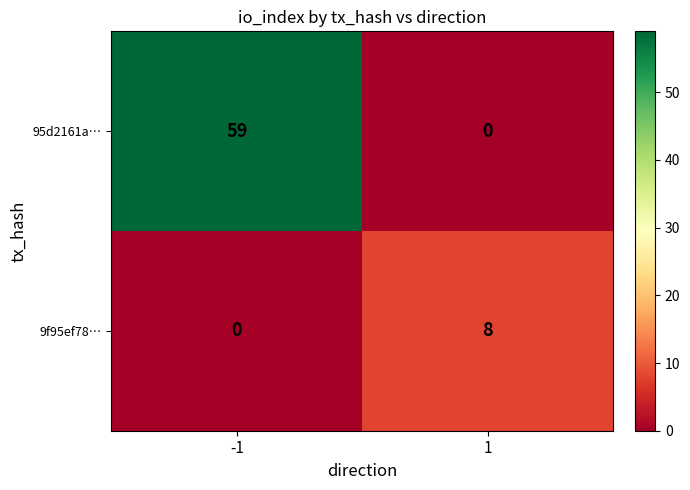

What is the average value of the 9f95ef78… series?

4